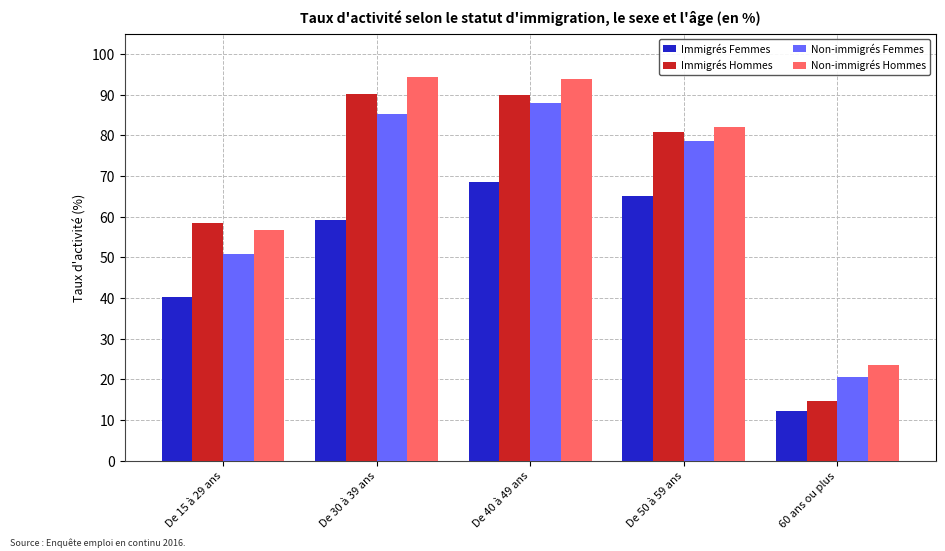

What is the maximum value shown in the chart?

94.2